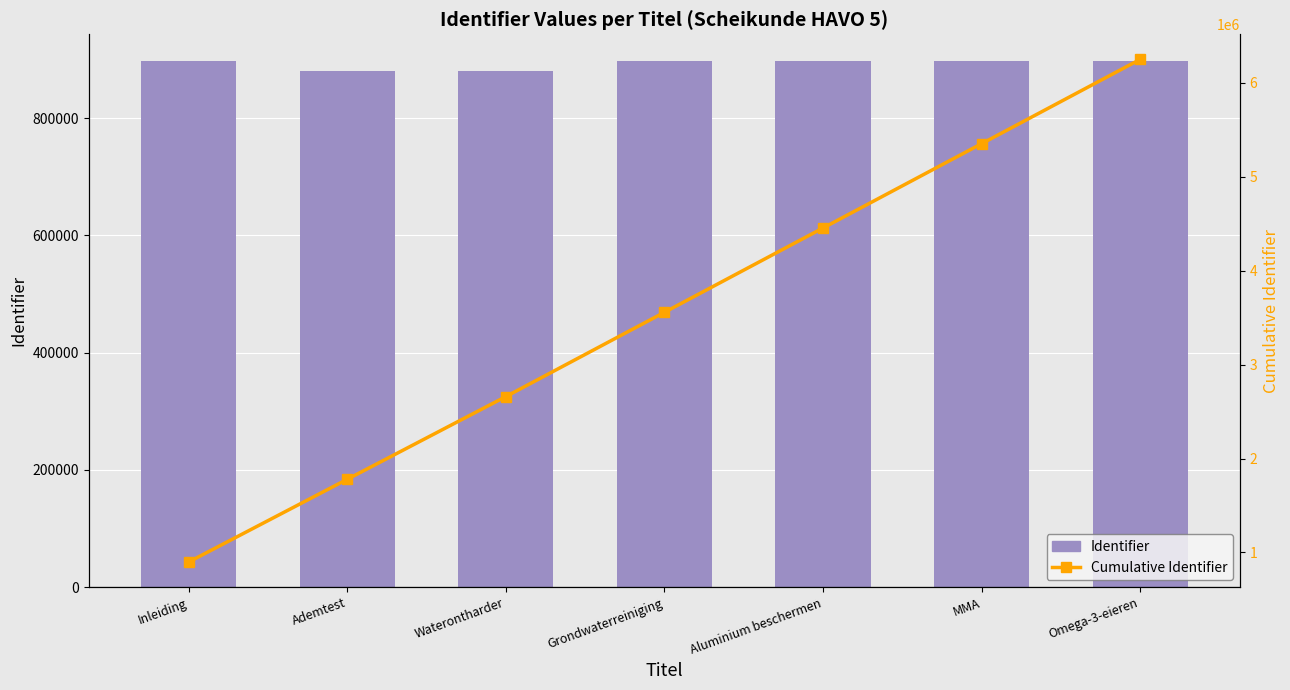

Reading right to left, what are all the values shown in this chart?

Identifier: 897452	897446	897257	896945	880407	880392	898379
Cumulative Identifier: 6248278	5350826	4453380	3556123	2659178	1778771	898379